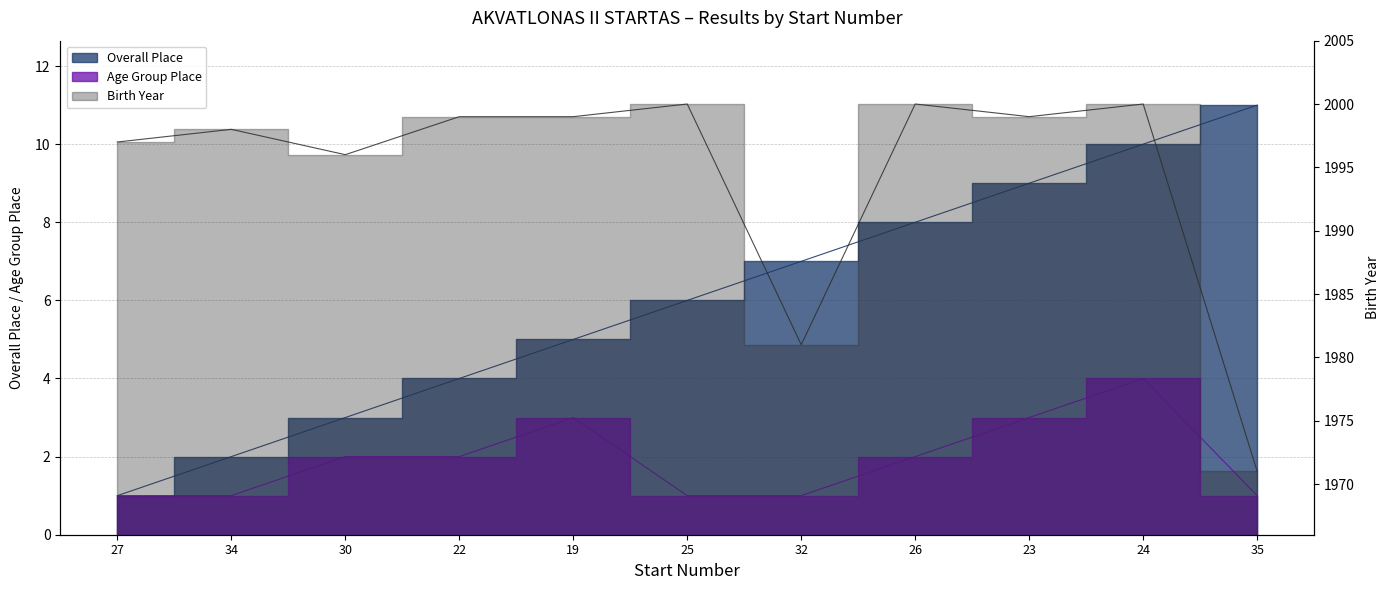

The value of Overall Place at 25 is 6. True or false?

True